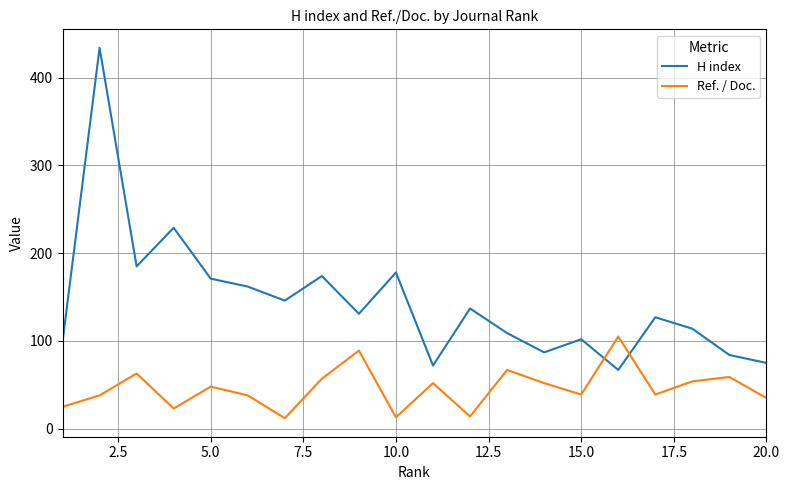

Which series has the largest total across all categories?

H index